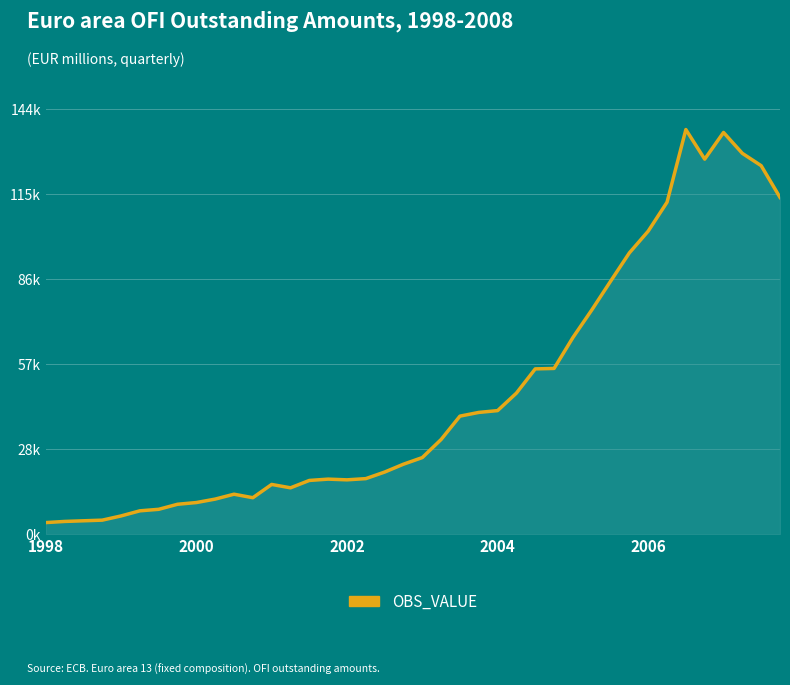

Where is the first local minimum?

11